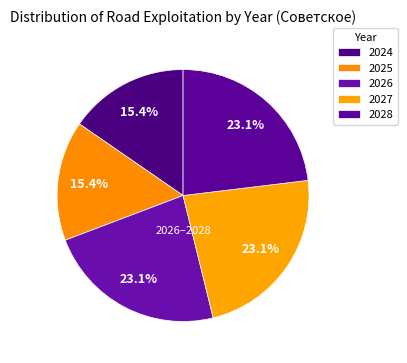

Between 2025 and 2027, which is larger?

2027